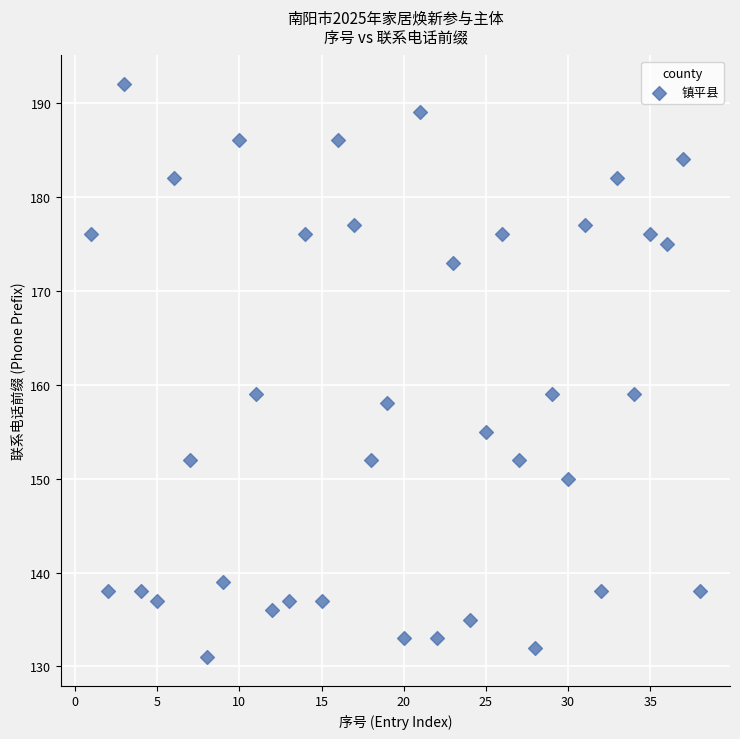

What is the range of Y values (max minus min)?

61